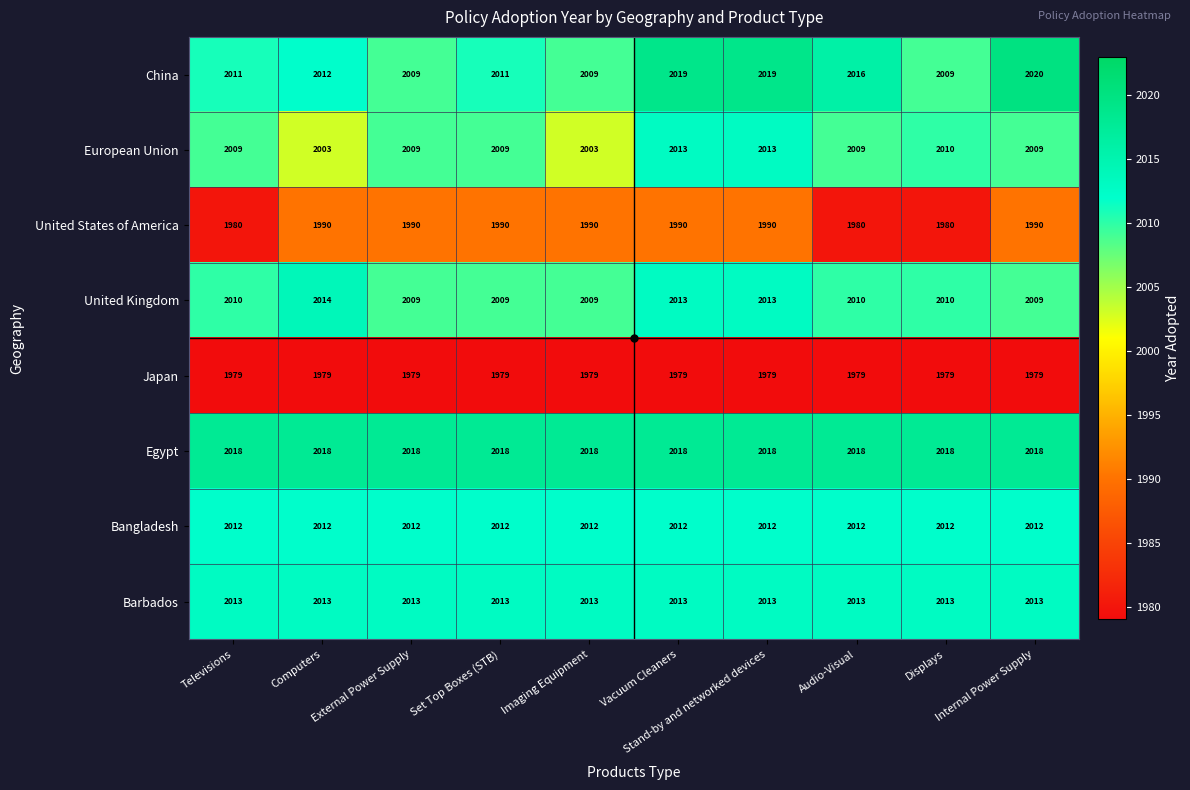

Is the value of Barbados at Internal Power Supply greater than the value of Japan at Displays?

Yes